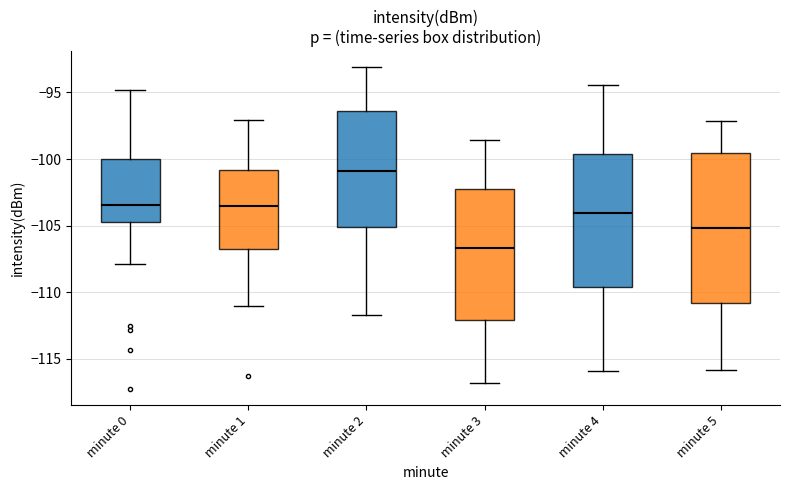

Reading left to right, read every box against the y-axis: the position of its median line, the range the box covers, and the ends of its whiskers. The values are not printed on the chart, so give them approximately, as read against the axis.

minute 0: median -103.5, box -104.5 to -100.0, whiskers -108.0 to -95.0
minute 1: median -103.5, box -106.5 to -101.0, whiskers -111.0 to -97.0
minute 2: median -101.0, box -105.0 to -96.5, whiskers -111.5 to -93.0
minute 3: median -106.5, box -112.0 to -102.5, whiskers -117.0 to -98.5
minute 4: median -104.0, box -109.5 to -99.5, whiskers -116.0 to -94.5
minute 5: median -105.0, box -111.0 to -99.5, whiskers -116.0 to -97.0